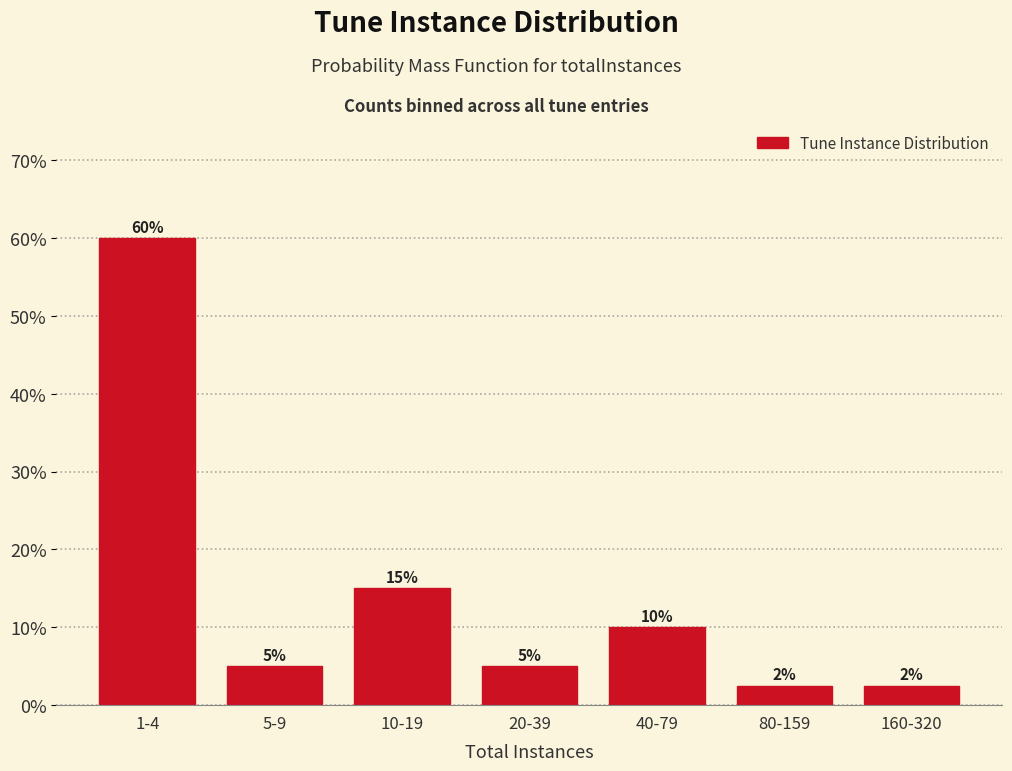

What is the label of the 5th bar from the left?

40-79